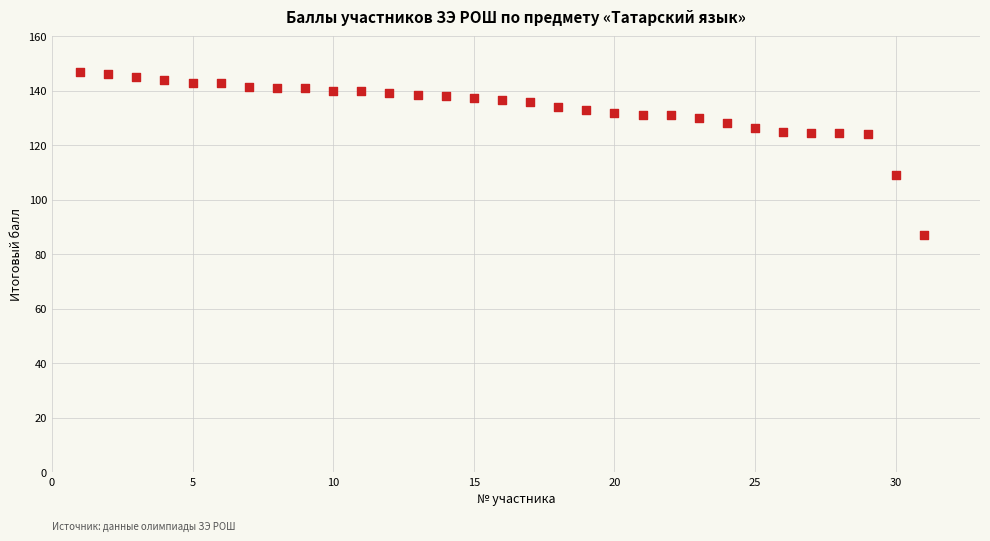

What is the range of Y values (max minus min)?

60.0